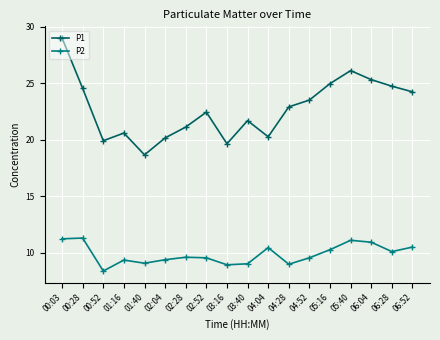

What is the lowest value of the P2 series?

8.4